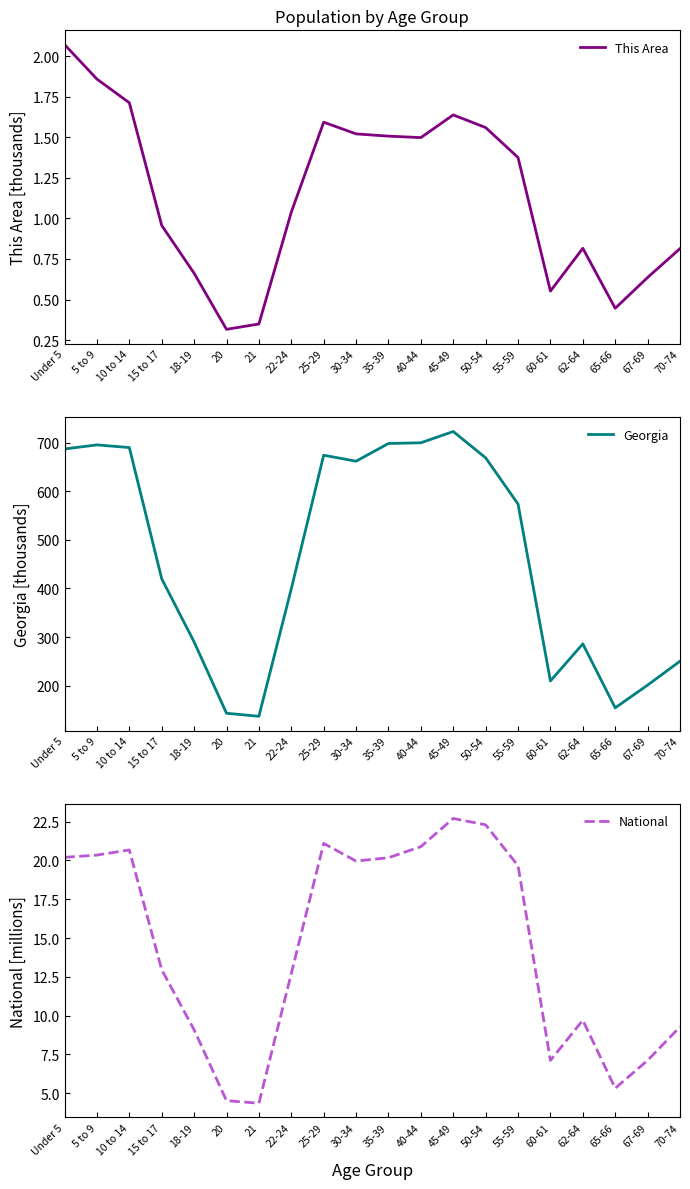

True or false: This Area and Georgia cross at least once.

False